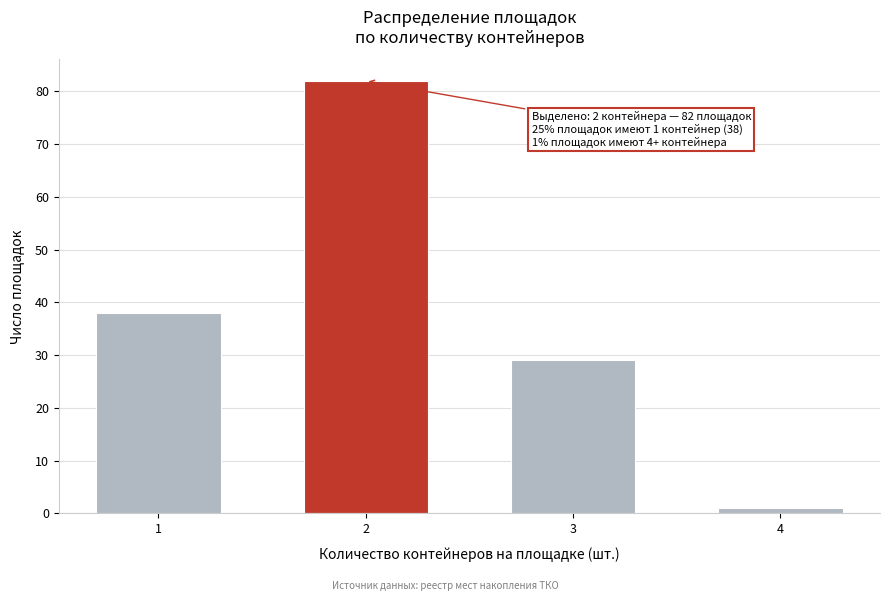

Reading left to right, extract all data points from this chart.

38	82	29	1